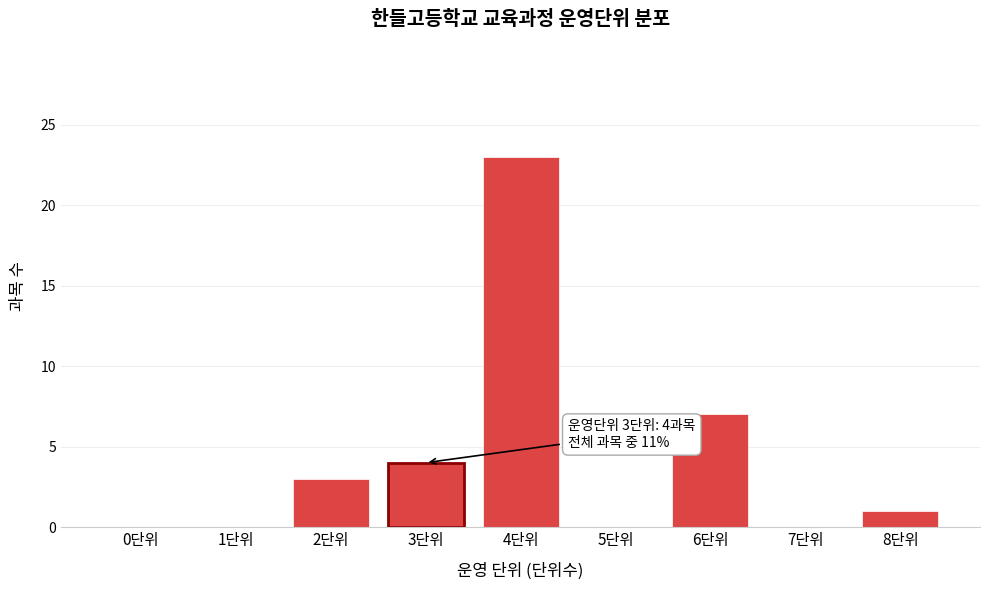

Reading left to right, what are all the values shown in this chart?

0단위=0	1단위=0	2단위=3	3단위=4	4단위=23	5단위=0	6단위=7	7단위=0	8단위=1